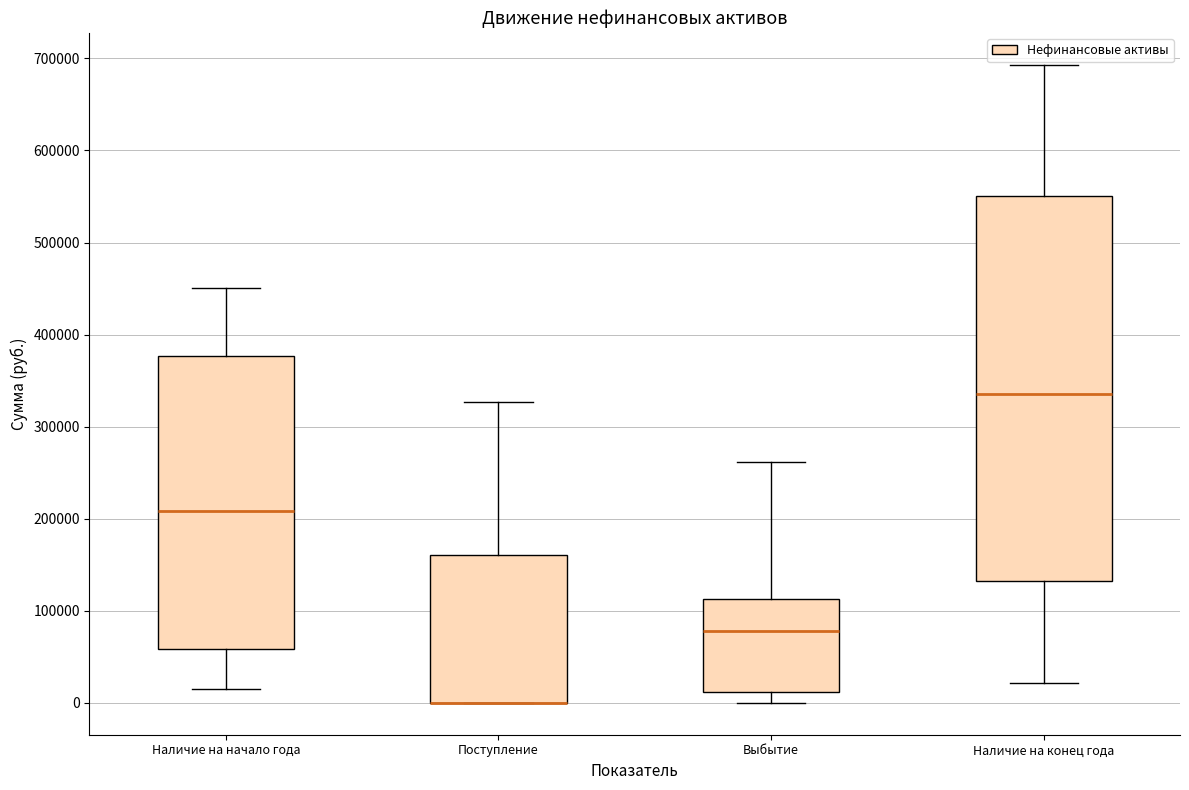

Which box is the tallest, from its lower edge to its upper edge?

Наличие на конец года